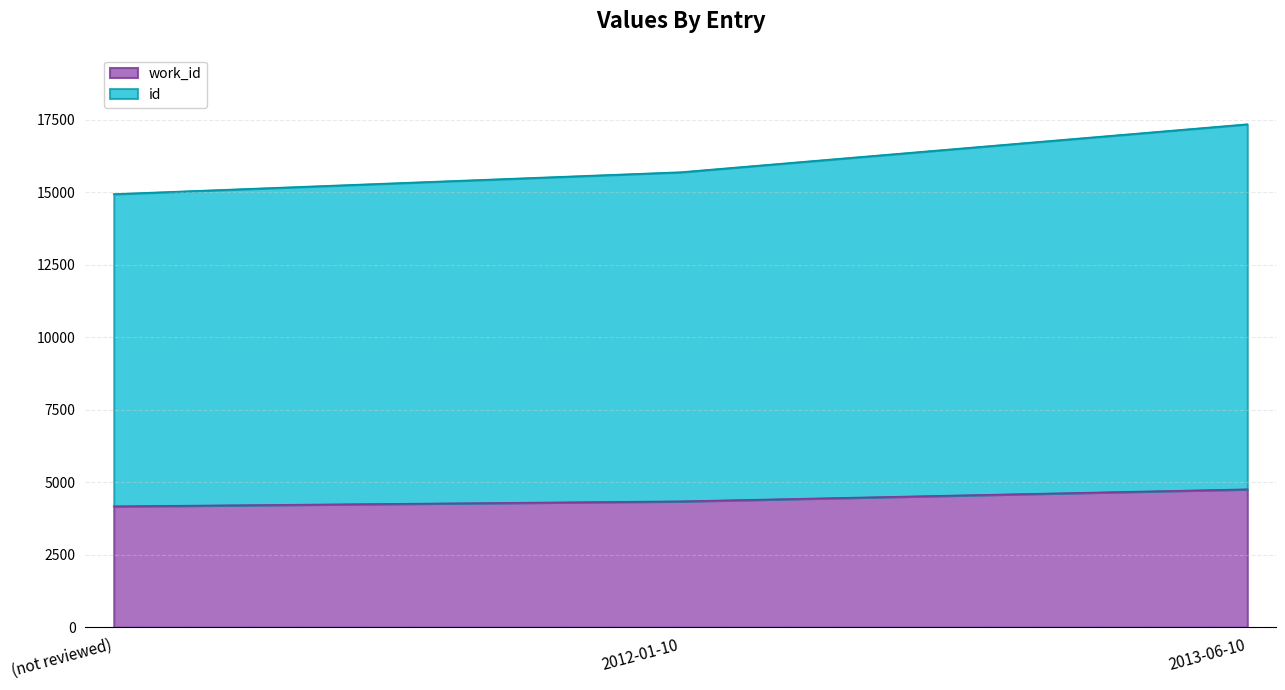

Reading left to right, transcribe all the data shown in this chart.

work_id: 4167	4339	4754
id: 14931	15685	17338